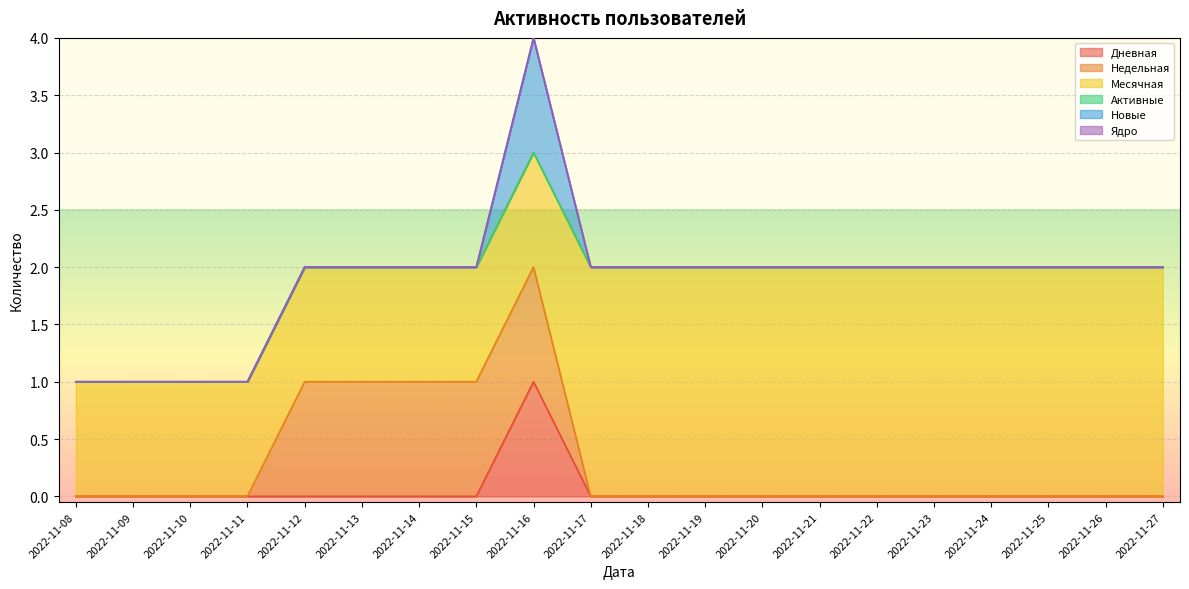

At how many categories does at least one series exceed 0?

20